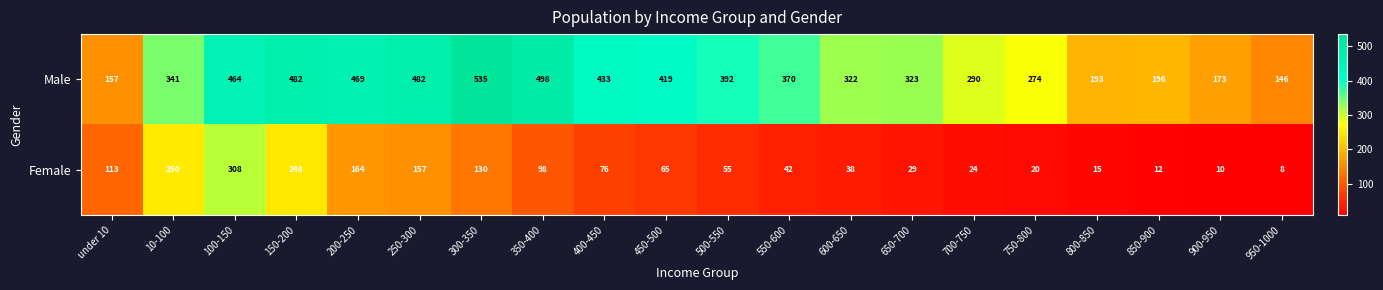

What is the average value of the Female series?

93